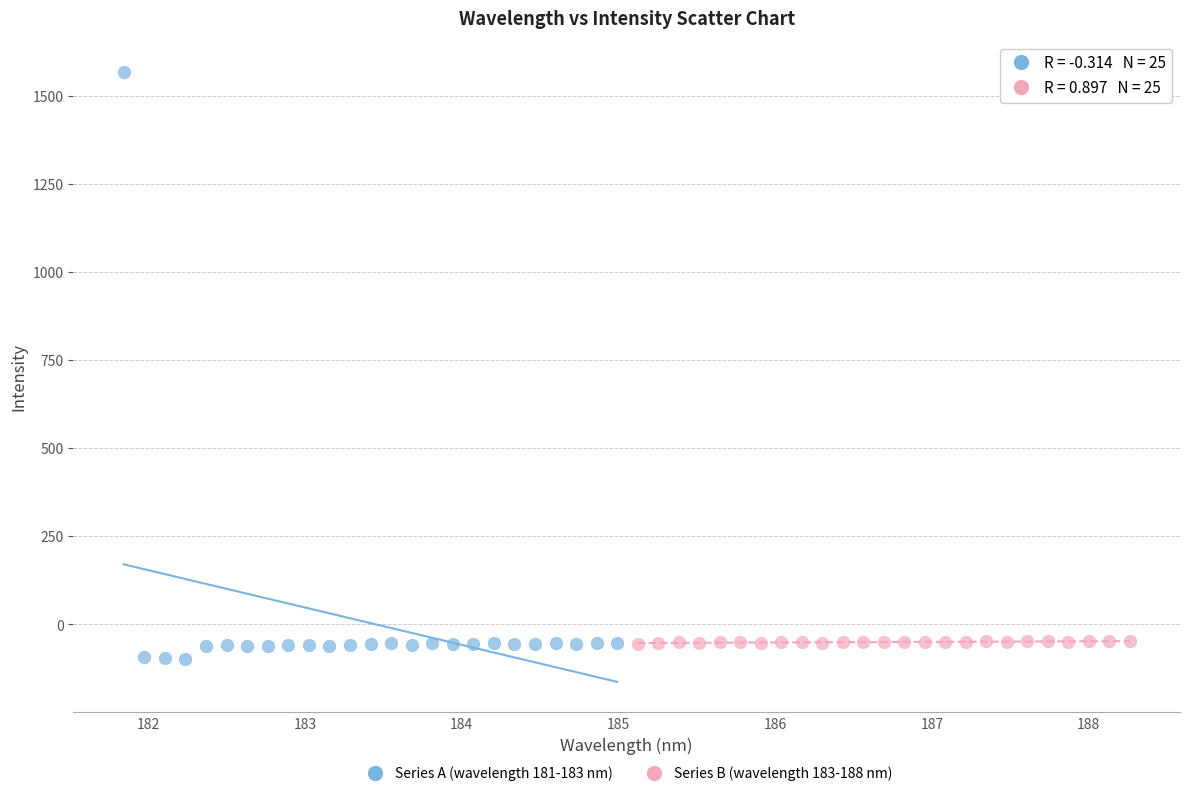

Which series contains the highest Y value?

Series A (wavelength 181-183 nm)